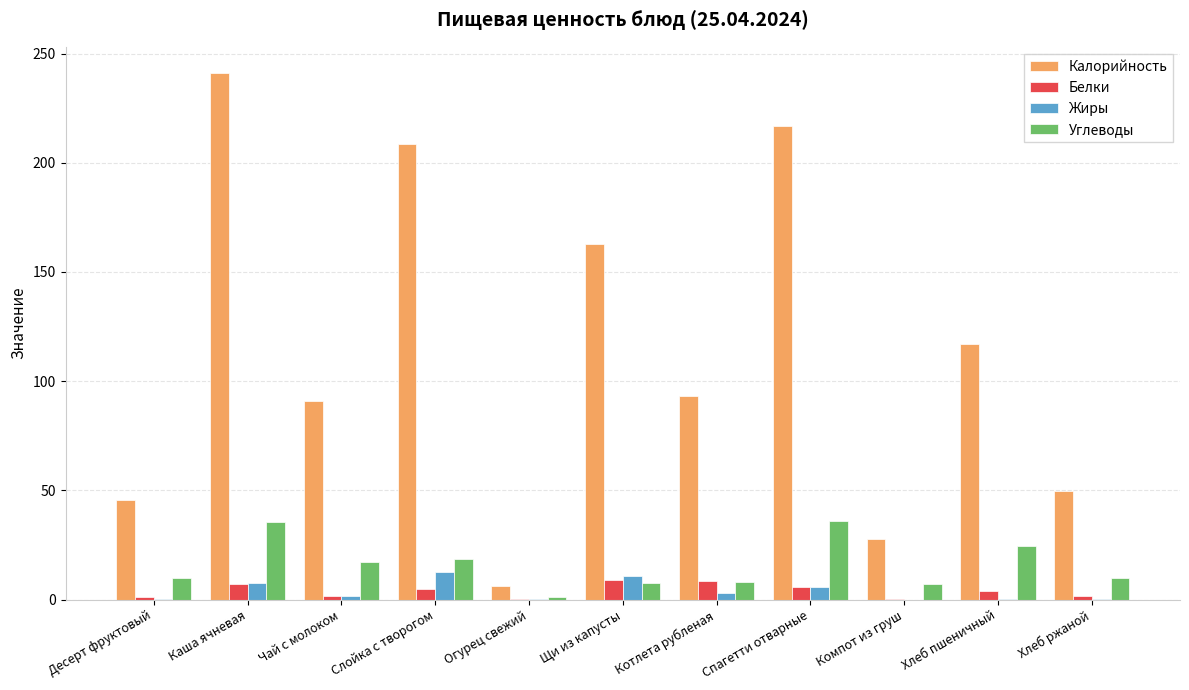

Which series has the largest total across all categories?

Калорийность